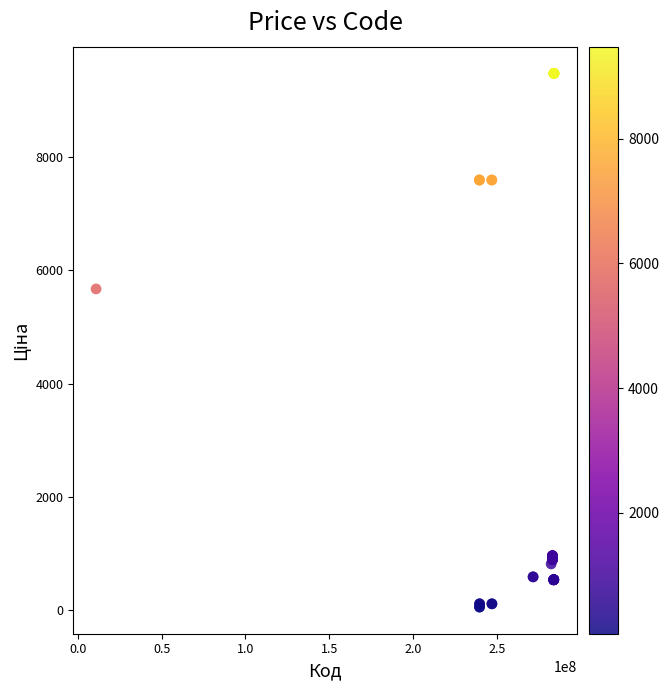

What Y value in the scatter plot is closest to 4768?

5673.8